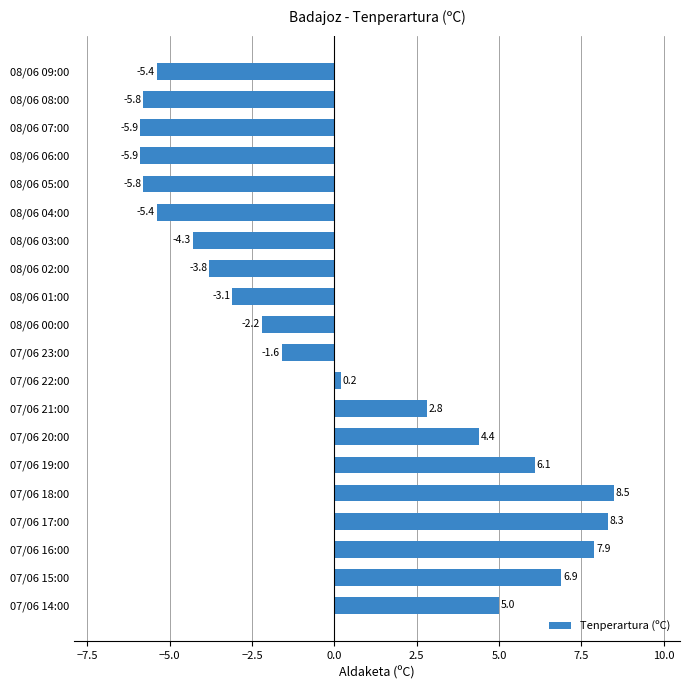

Between 07/06 18:00 and 07/06 16:00, which is larger?

07/06 18:00